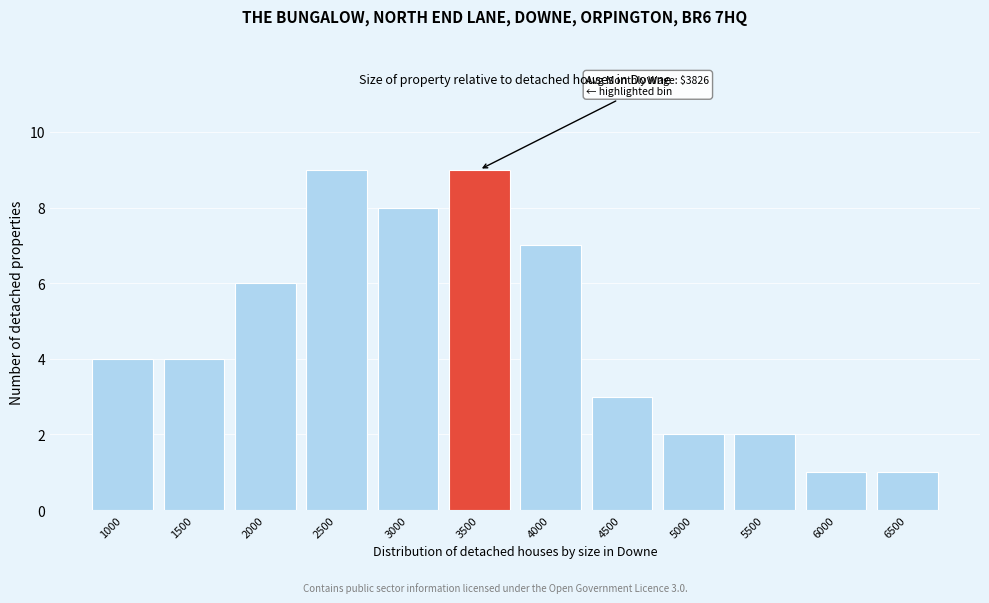

Reading left to right, transcribe all the data shown in this chart.

1000=4	1500=4	2000=6	2500=9	3000=8	3500=9	4000=7	4500=3	5000=2	5500=2	6000=1	6500=1